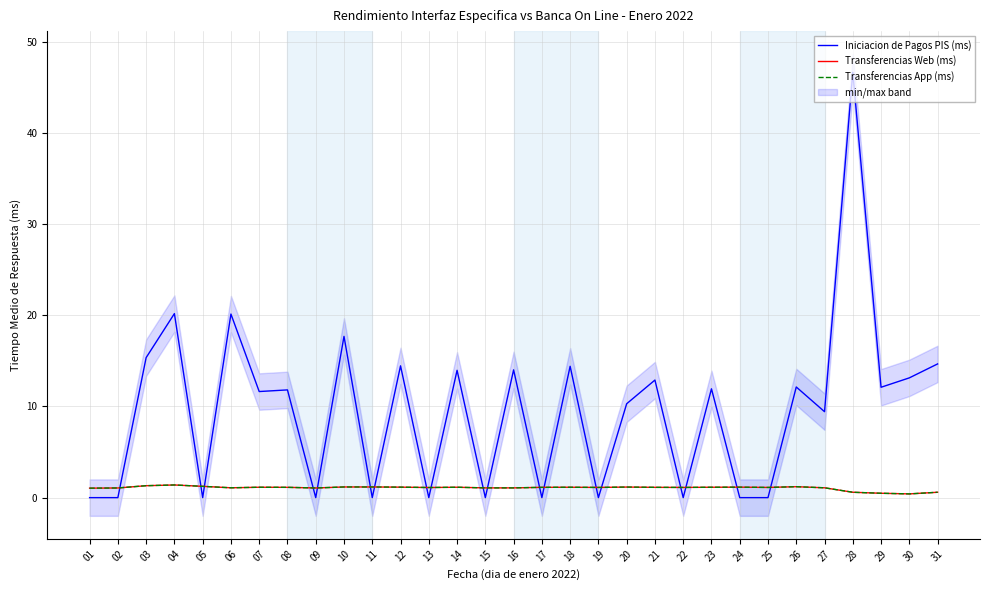

How many values in the Transferencias Web (ms) series exceed 1?

27